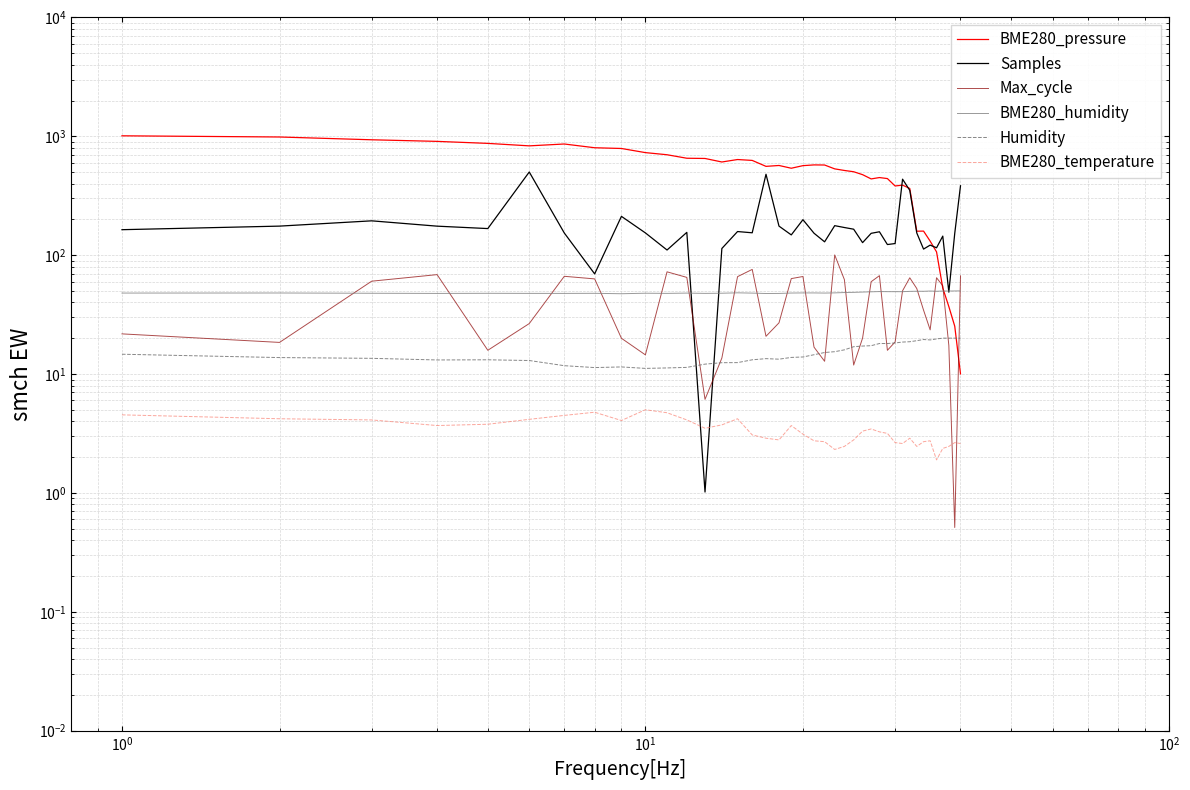

What is the minimum value for Samples?

1.0